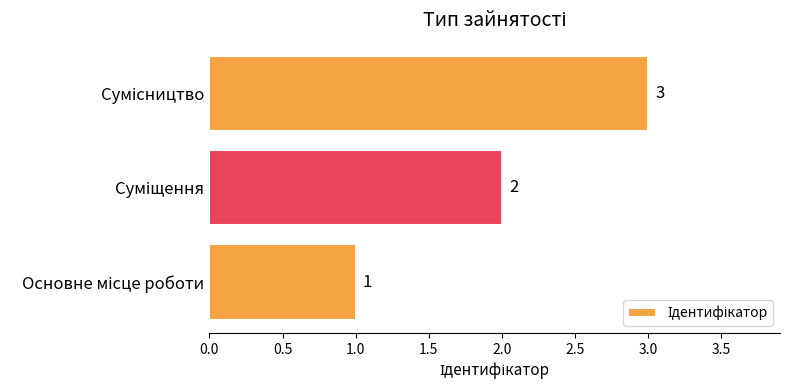

Count the values in the range 1 to 3.

3